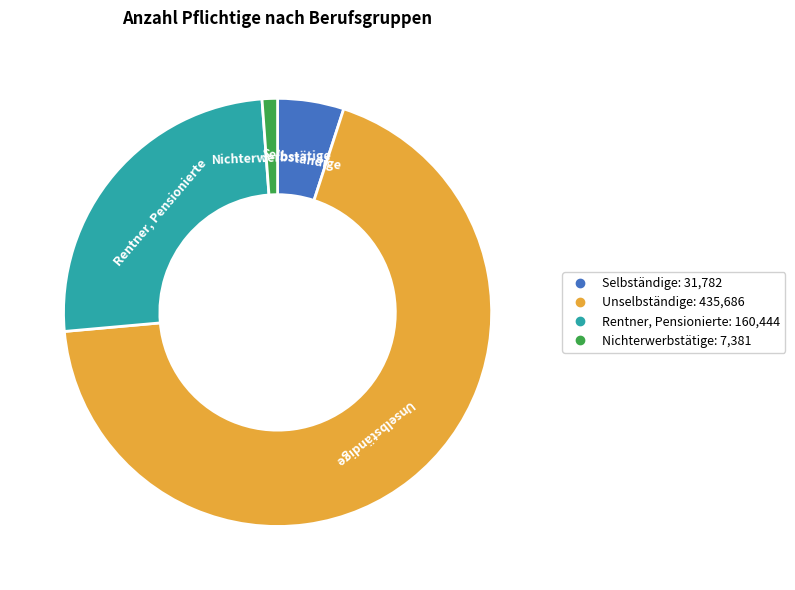

Which category accounts for the majority?

Unselbständige